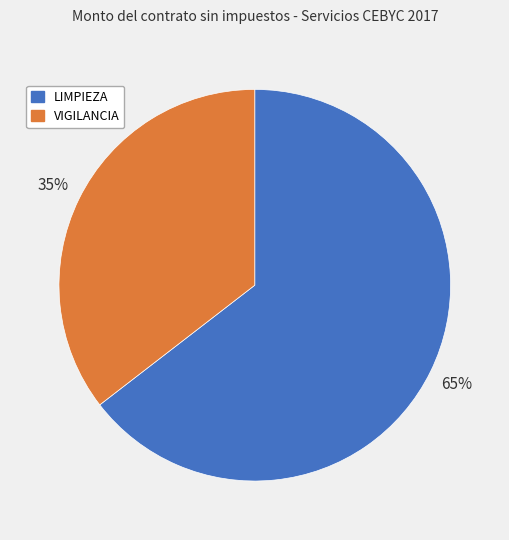

To the nearest percent, what is the average slice percentage?

50%